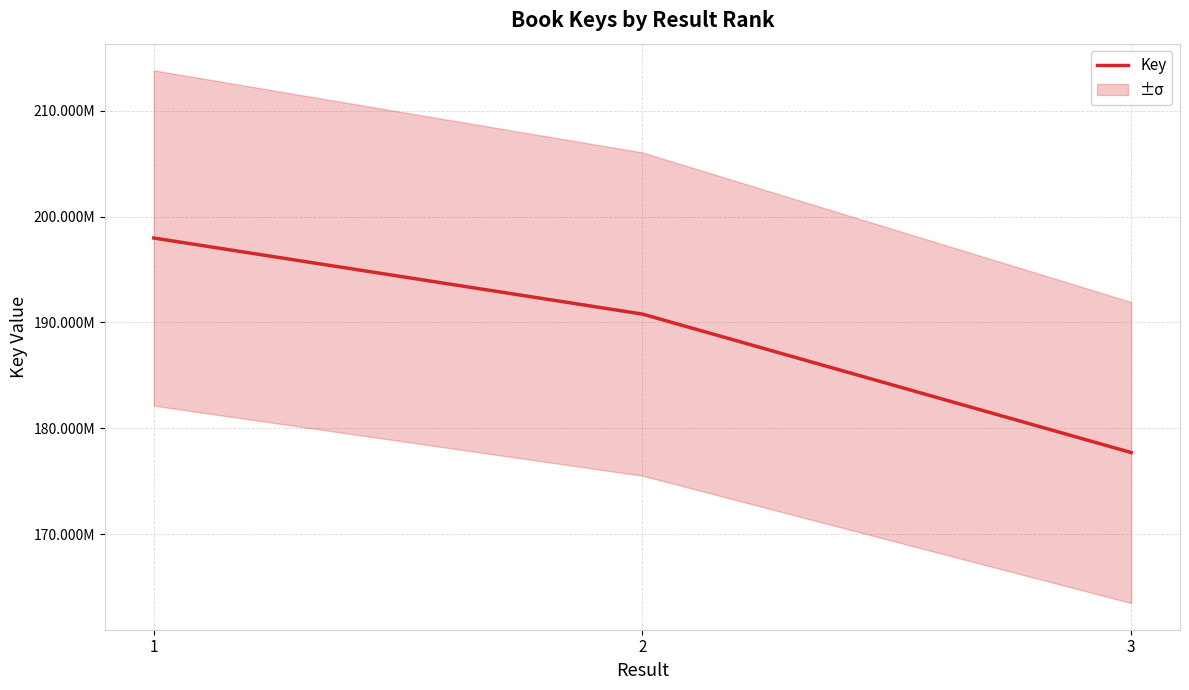

What is the ratio of the value at 1 to the value at 2?

1.0